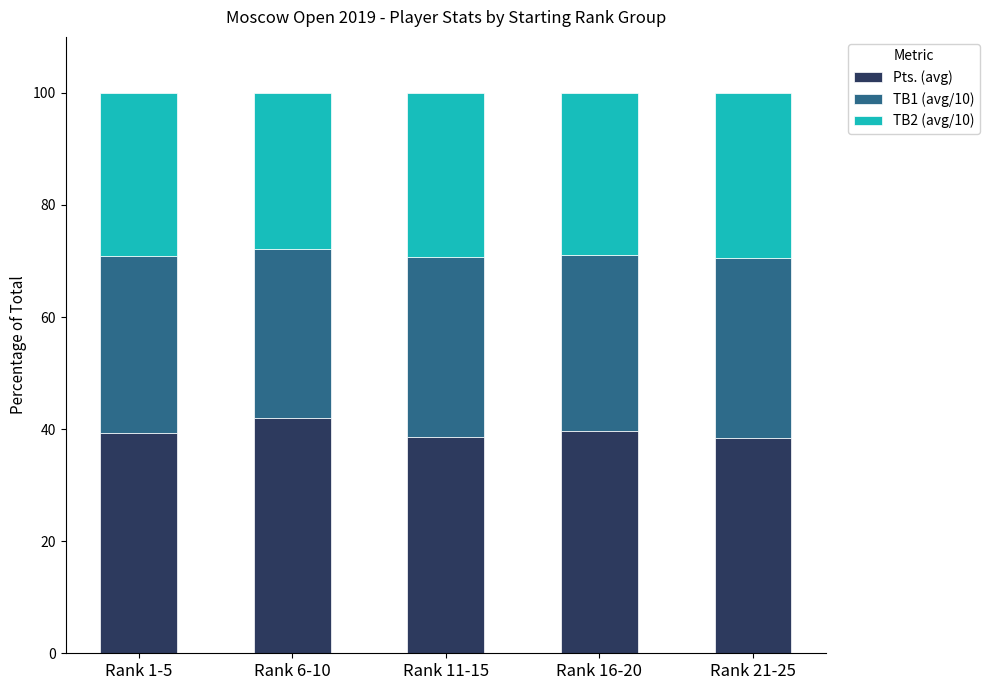

At which label does Pts. (avg) reach its peak?

Rank 6-10